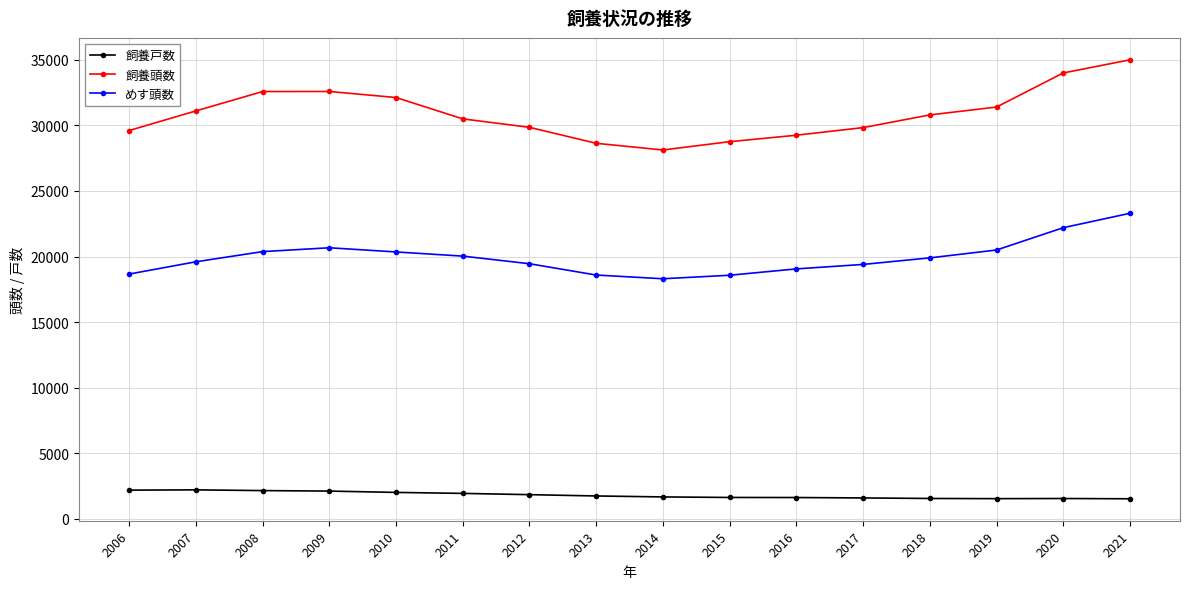

At which label does 飼養頭数 first exceed 30800?

2007